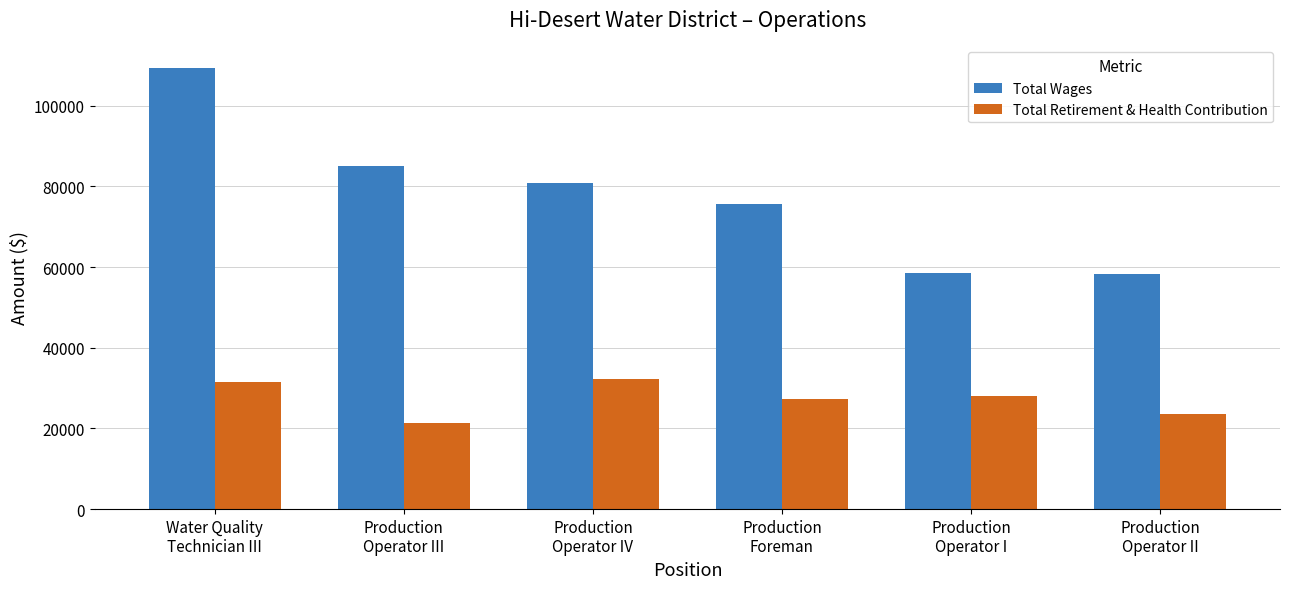

At which category is the sum across all series the highest?

Water Quality
Technician III